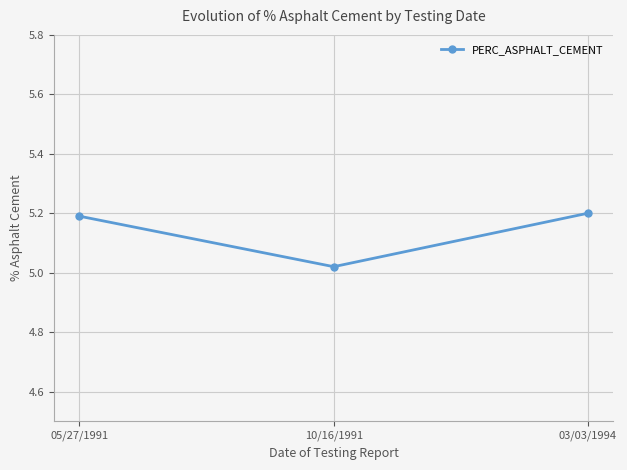

Count the number of categories in the chart.

3